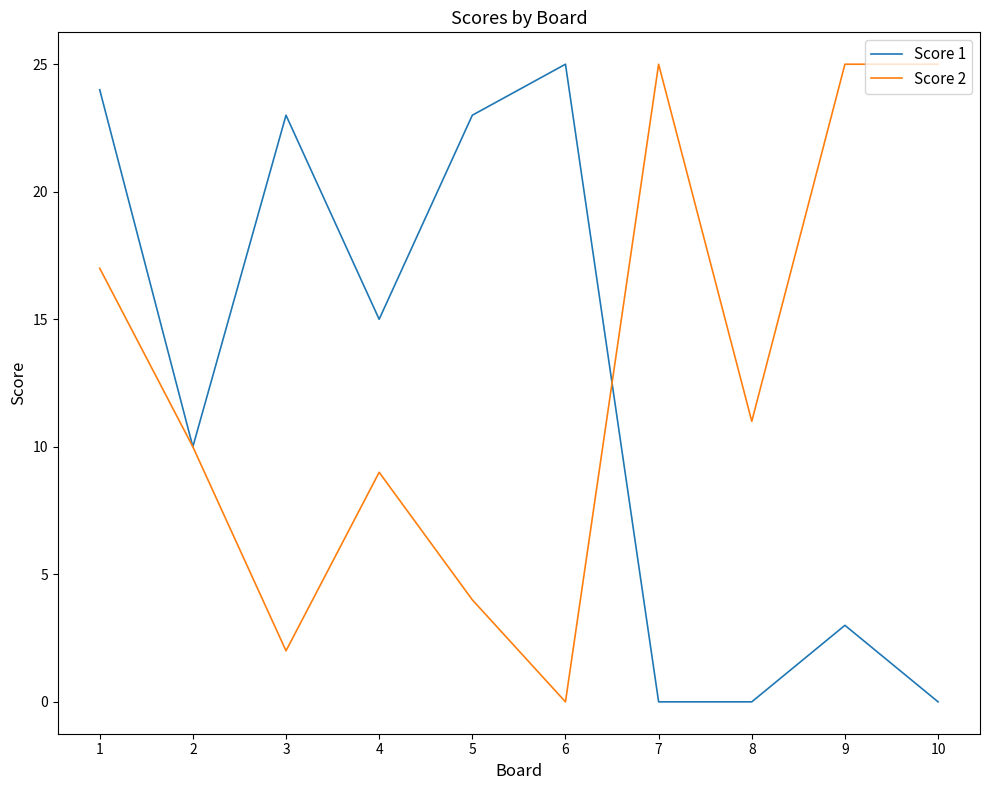

Which series changed the most between 2 and 8?

Score 1